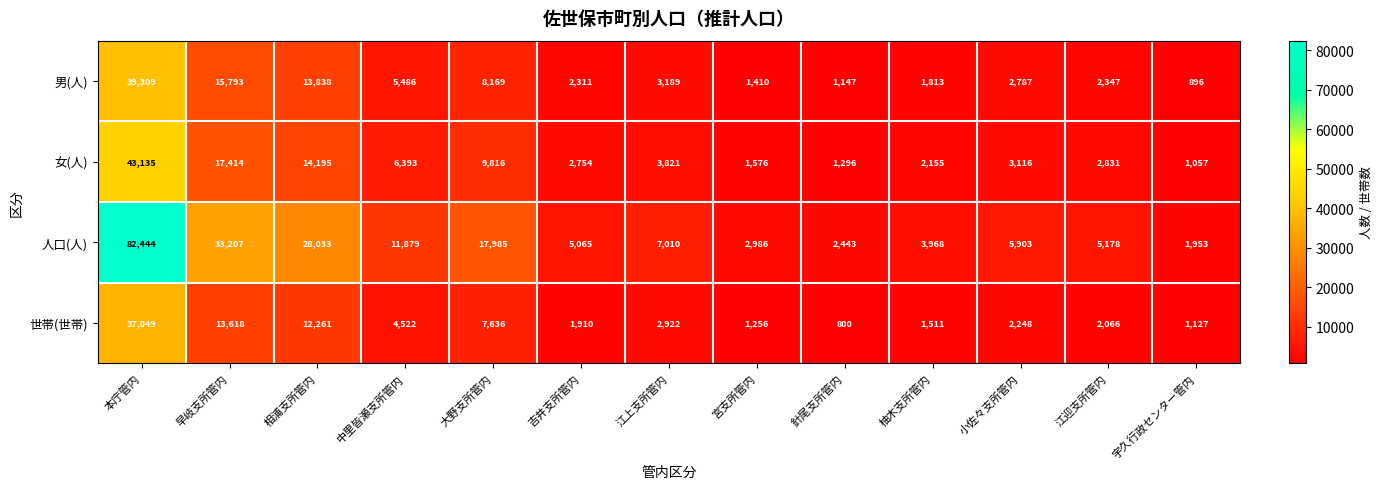

What is the difference between the highest and lowest values at 大野支所管内?

10349